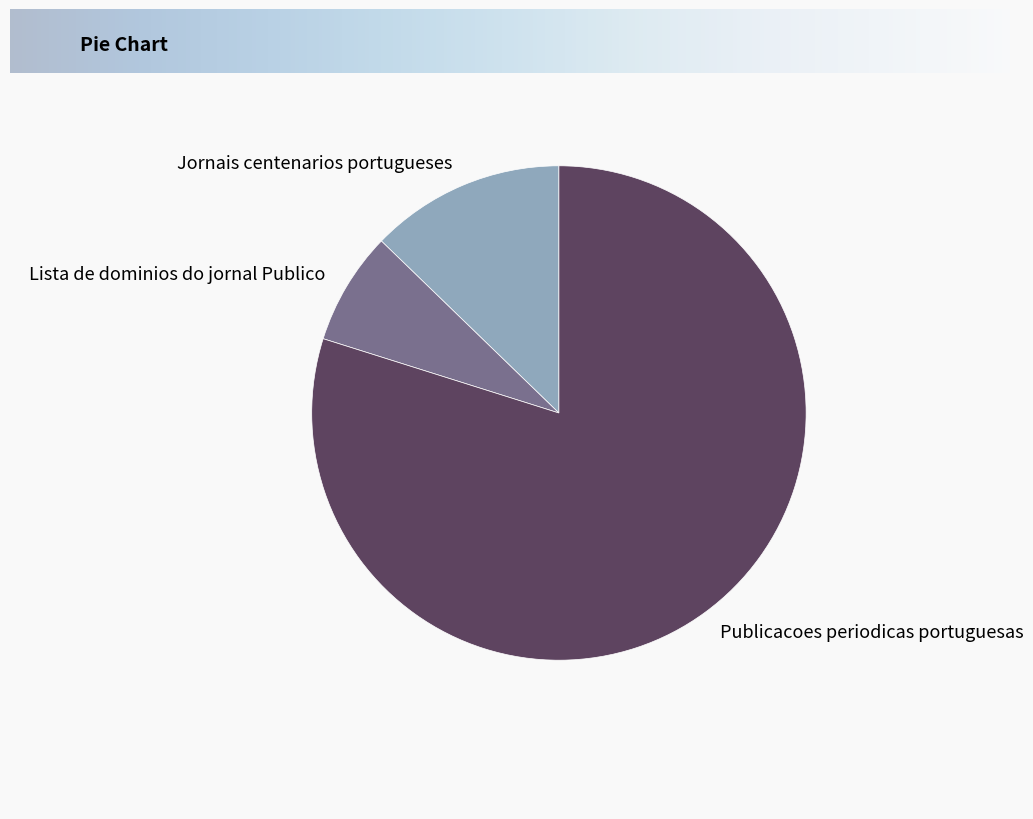

Is there a majority slice in this chart?

Yes